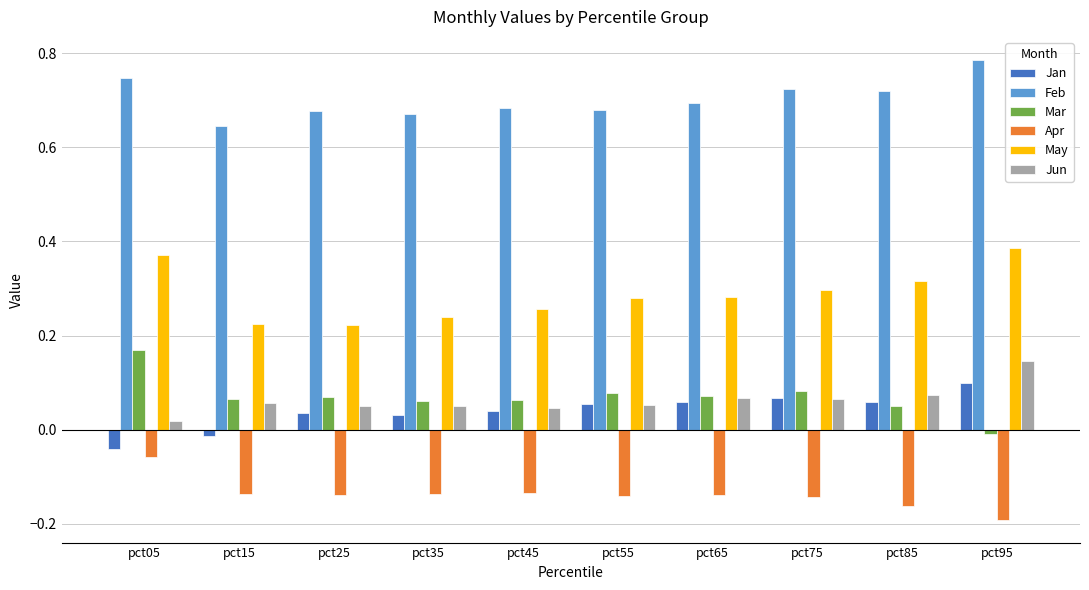

Which category has the highest value in the Apr series?

pct05